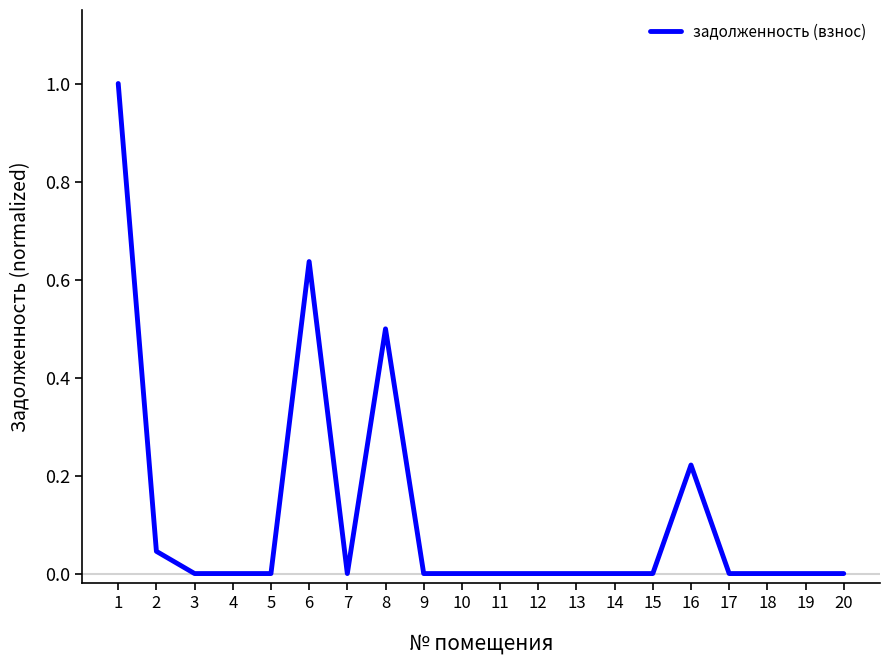

What is the difference between the maximum and minimum values?

1.0